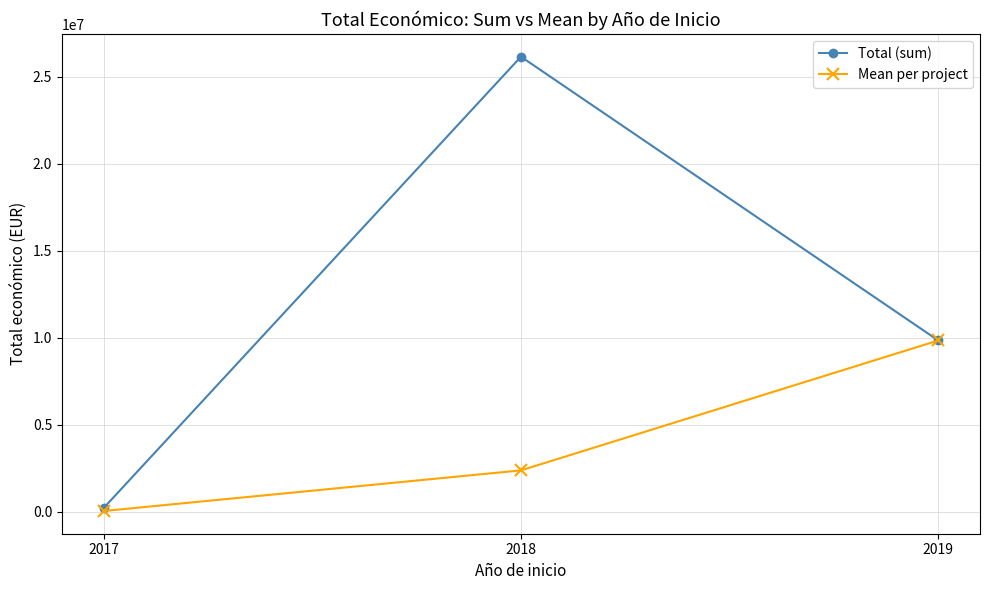

Is this an area chart (filled region under the line)?

No